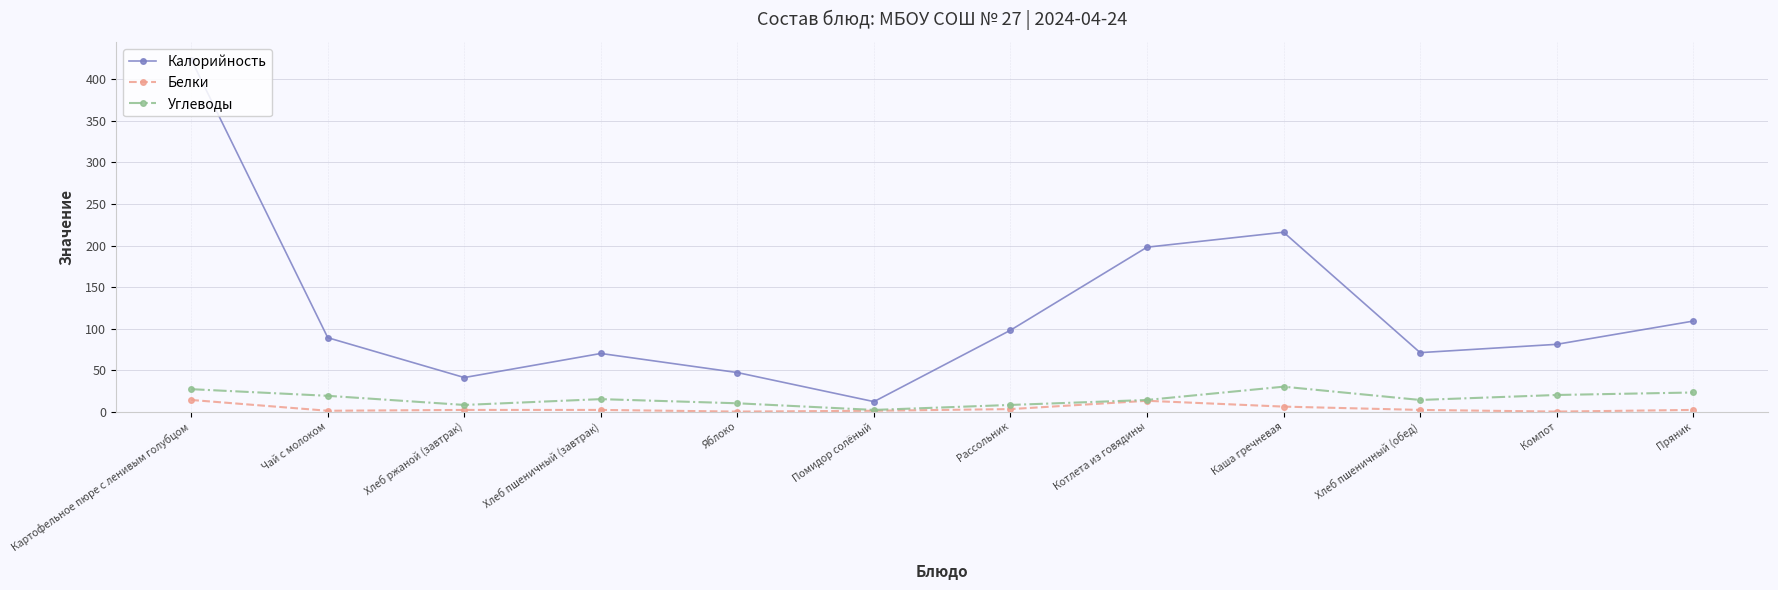

The Углеводы series shows 30 at Каша гречневая. True or false?

True